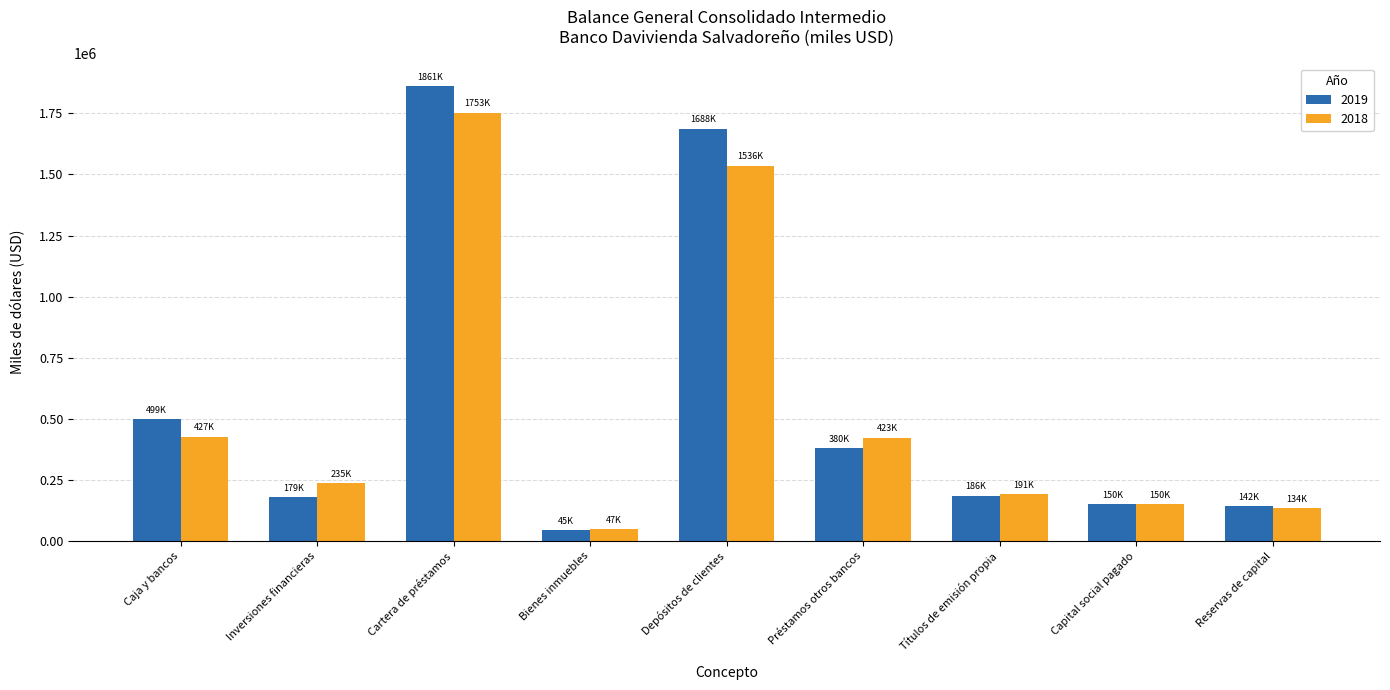

How many data points in 2018 are less than 235264?

4